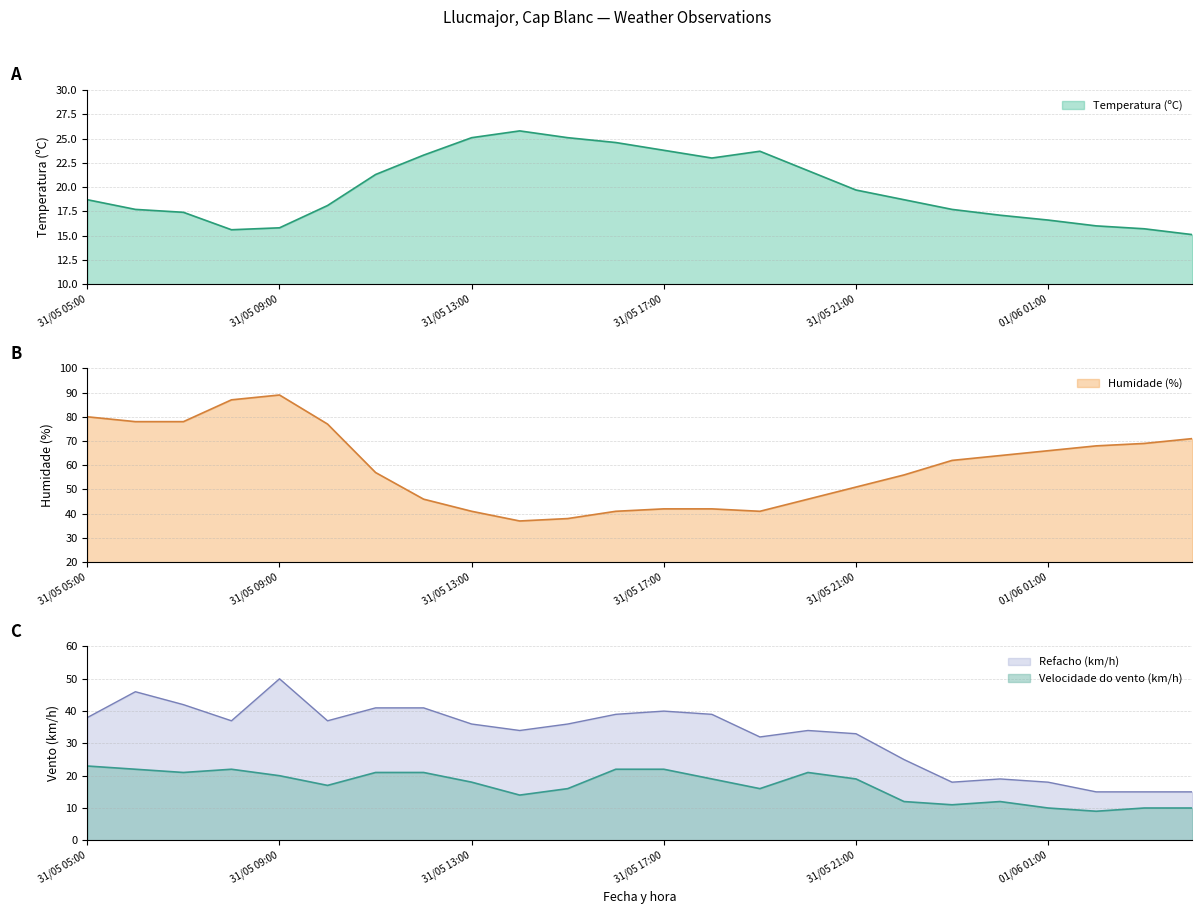

Reading left to right, what are all the values shown in this chart?

Temperatura (ºC): 31/05 05:00=18.7	31/05 06:00=17.7	31/05 07:00=17.4	31/05 08:00=15.6	31/05 09:00=15.8	31/05 10:00=18.1	31/05 11:00=21.3	31/05 12:00=23.3	31/05 13:00=25.1	31/05 14:00=25.8	31/05 15:00=25.1	31/05 16:00=24.6	31/05 17:00=23.8	31/05 18:00=23.0	31/05 19:00=23.7	31/05 20:00=21.7	31/05 21:00=19.7	31/05 22:00=18.7	31/05 23:00=17.7	01/06 00:00=17.1	01/06 01:00=16.6	01/06 02:00=16.0	01/06 03:00=15.7	01/06 04:00=15.1
Humidade (%): 31/05 05:00=80.0	31/05 06:00=78.0	31/05 07:00=78.0	31/05 08:00=87.0	31/05 09:00=89.0	31/05 10:00=77.0	31/05 11:00=57.0	31/05 12:00=46.0	31/05 13:00=41.0	31/05 14:00=37.0	31/05 15:00=38.0	31/05 16:00=41.0	31/05 17:00=42.0	31/05 18:00=42.0	31/05 19:00=41.0	31/05 20:00=46.0	31/05 21:00=51.0	31/05 22:00=56.0	31/05 23:00=62.0	01/06 00:00=64.0	01/06 01:00=66.0	01/06 02:00=68.0	01/06 03:00=69.0	01/06 04:00=71.0
Velocidade do vento (km/h): 31/05 05:00=23.0	31/05 06:00=22.0	31/05 07:00=21.0	31/05 08:00=22.0	31/05 09:00=20.0	31/05 10:00=17.0	31/05 11:00=21.0	31/05 12:00=21.0	31/05 13:00=18.0	31/05 14:00=14.0	31/05 15:00=16.0	31/05 16:00=22.0	31/05 17:00=22.0	31/05 18:00=19.0	31/05 19:00=16.0	31/05 20:00=21.0	31/05 21:00=19.0	31/05 22:00=12.0	31/05 23:00=11.0	01/06 00:00=12.0	01/06 01:00=10.0	01/06 02:00=9.0	01/06 03:00=10.0	01/06 04:00=10.0
Refacho (km/h): 31/05 05:00=38.0	31/05 06:00=46.0	31/05 07:00=42.0	31/05 08:00=37.0	31/05 09:00=50.0	31/05 10:00=37.0	31/05 11:00=41.0	31/05 12:00=41.0	31/05 13:00=36.0	31/05 14:00=34.0	31/05 15:00=36.0	31/05 16:00=39.0	31/05 17:00=40.0	31/05 18:00=39.0	31/05 19:00=32.0	31/05 20:00=34.0	31/05 21:00=33.0	31/05 22:00=25.0	31/05 23:00=18.0	01/06 00:00=19.0	01/06 01:00=18.0	01/06 02:00=15.0	01/06 03:00=15.0	01/06 04:00=15.0